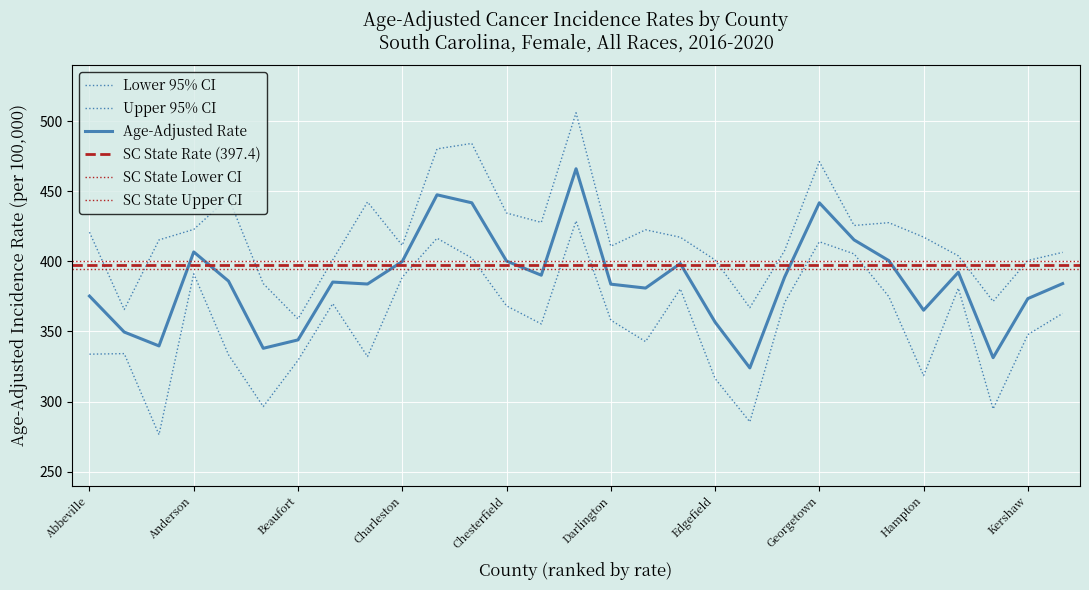

What is the difference between the highest and lowest values at Clarendon?

72.5